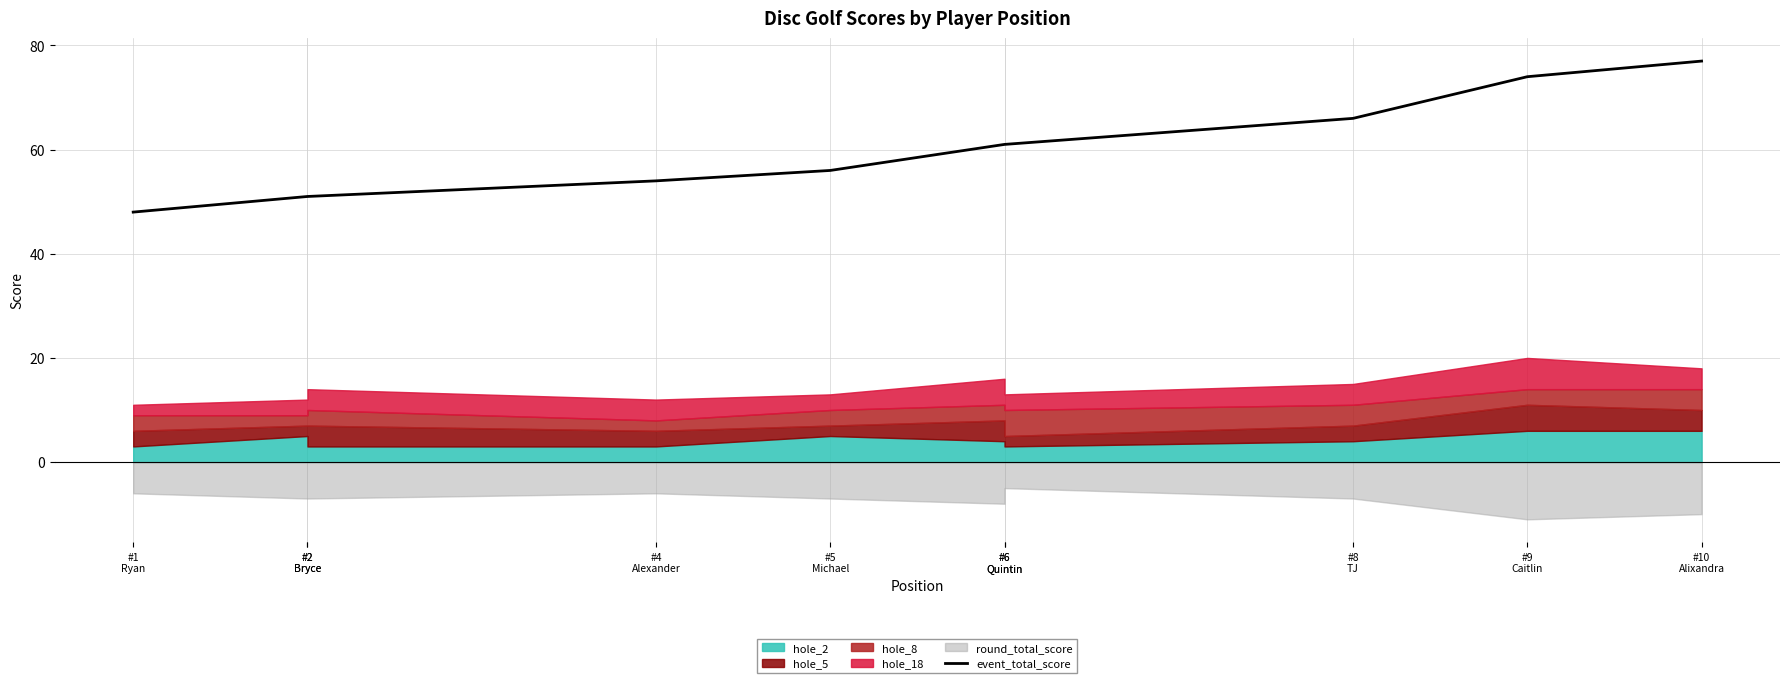

List the labels in order of value, smallest first.

#1
Ryan, #2
Bryce, #2
Bryce, #4
Alexander, #5
Michael, #6
Quintin, #6
Quintin, #8
TJ, #9
Caitlin, #10
Alixandra